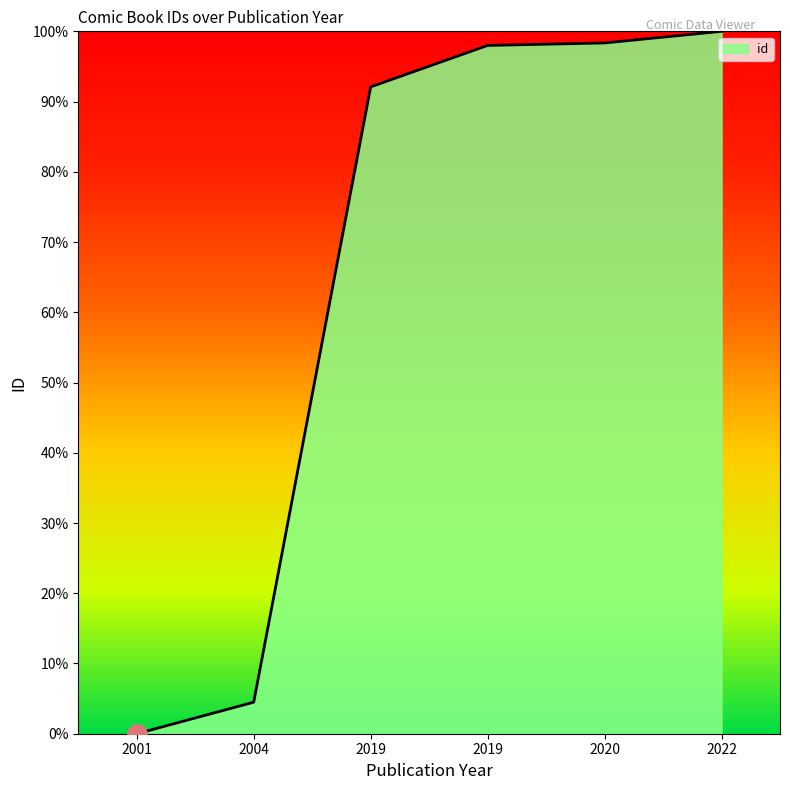

Does the chart have visible grid lines?

No